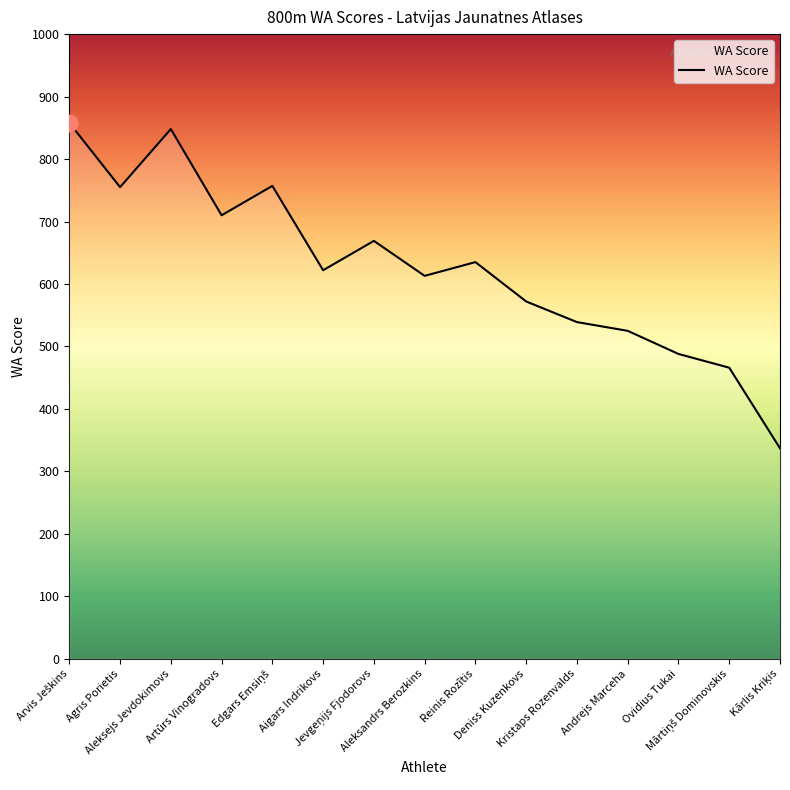

What is the minimum value shown in the chart?

337